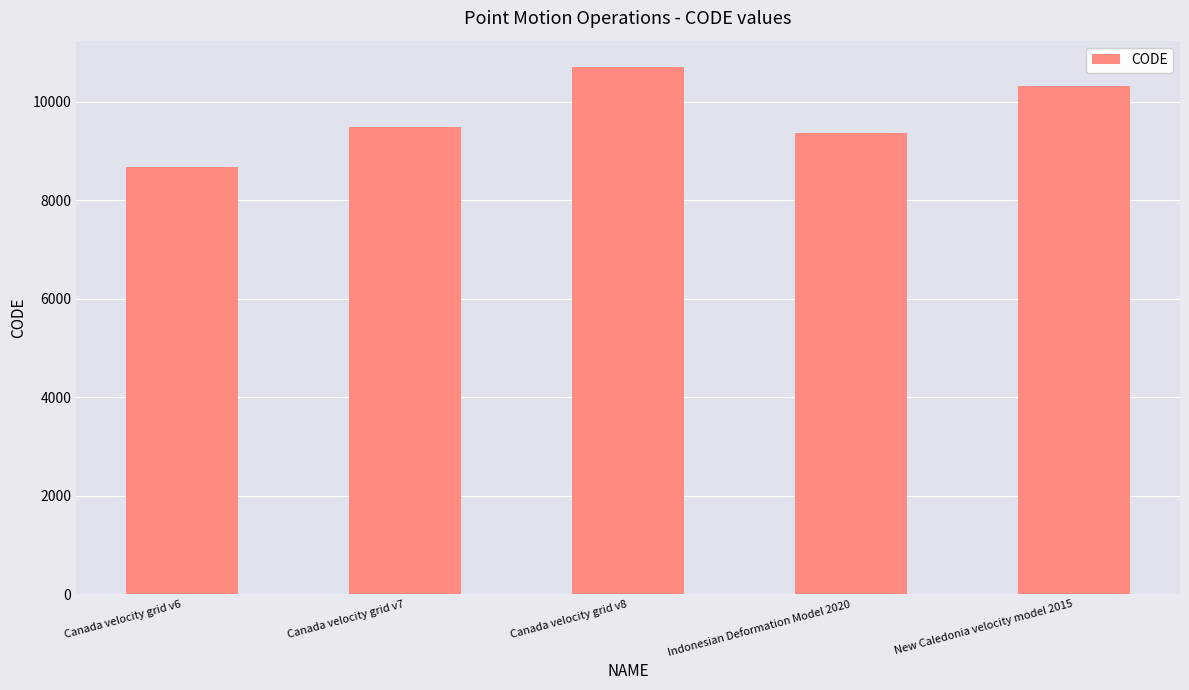

Does the chart contain any negative values?

No